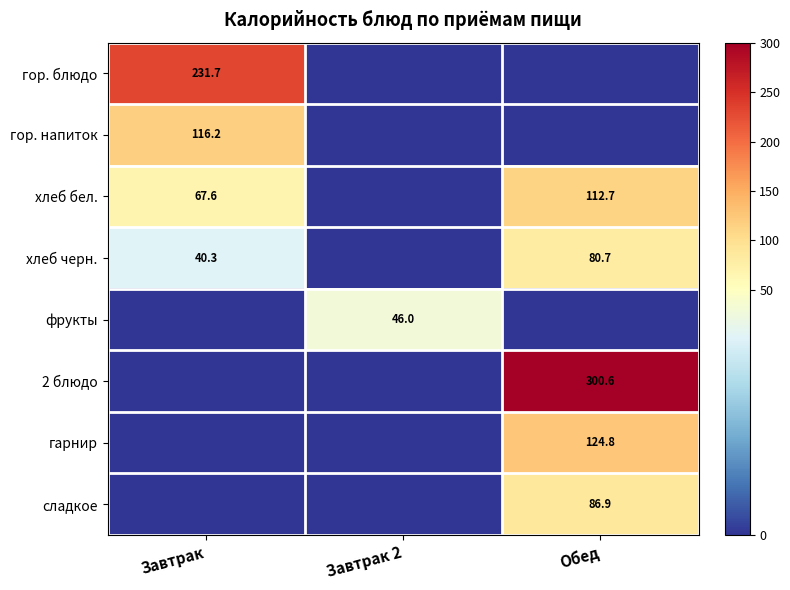

True or false: 2 блюдо has a value of 75.0 at Обед.

False